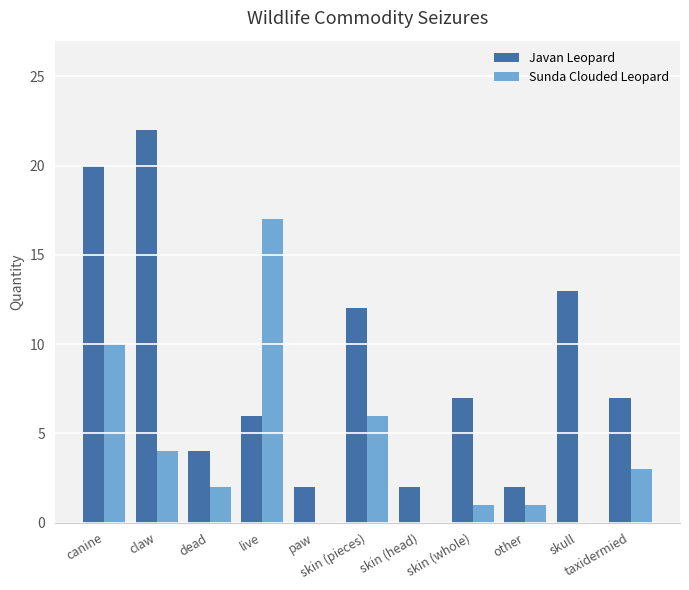

At which category is the sum across all series the highest?

canine